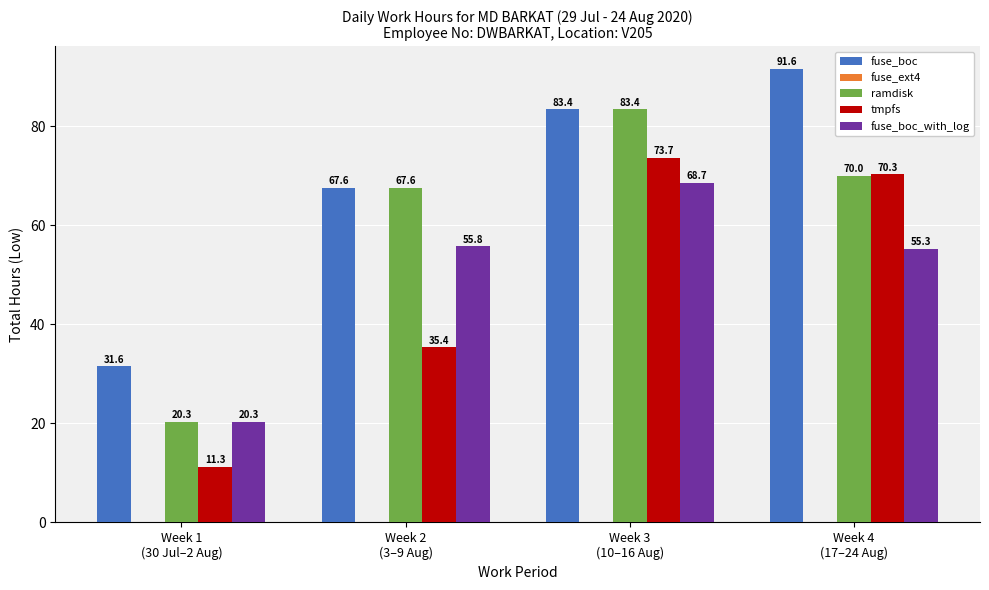

List the labels in order of fuse_boc value, smallest first.

Week 1
(30 Jul–2 Aug), Week 2
(3–9 Aug), Week 3
(10–16 Aug), Week 4
(17–24 Aug)